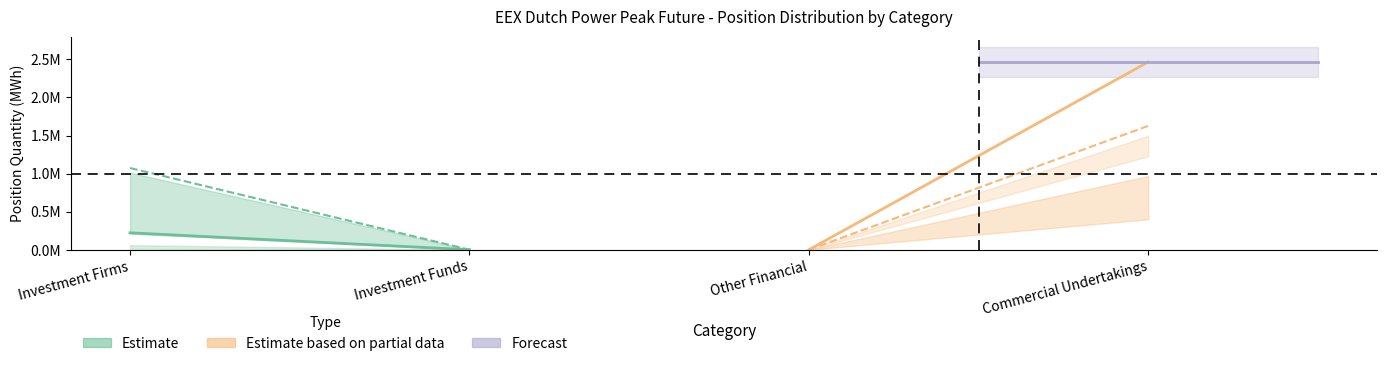

What is the sum of the Short Total - Investment Firms values at Investment Funds and Investment Firms?

1073244